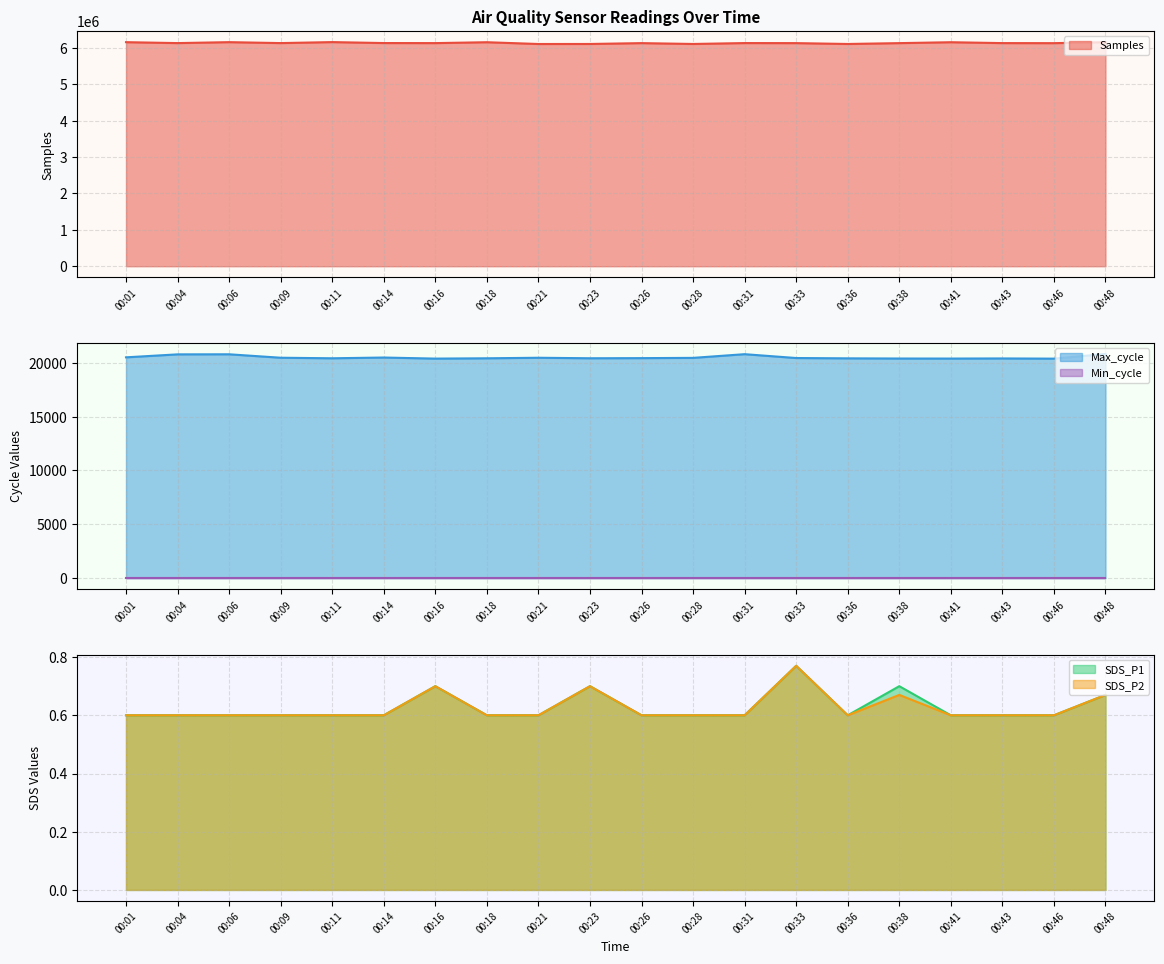

True or false: SDS_P1 and Max_cycle intersect in this chart.

False